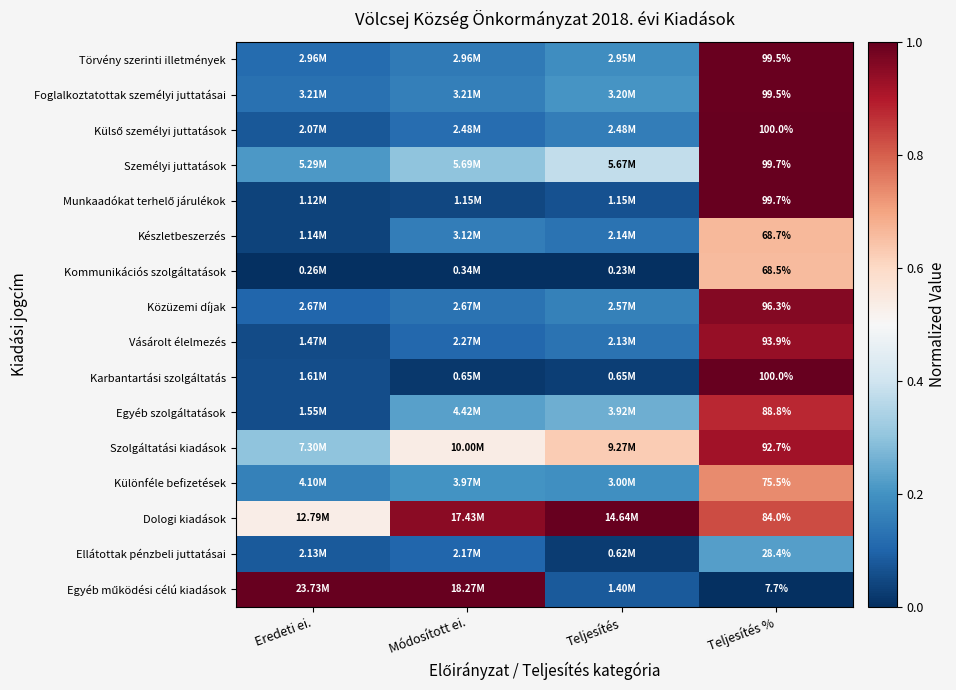

List the series in order of their peak value, lowest first.

Ellátottak pénzbeli juttatásai, Kommunikációs szolgáltatások, Készletbeszerzés, Különféle befizetések, Egyéb szolgáltatások, Szolgáltatási kiadások, Vásárolt élelmezés, Közüzemi díjak, Törvény szerinti illetmények, Foglalkoztatottak személyi juttatásai, Munkaadókat terhelő járulékok, Személyi juttatások, Külső személyi juttatások, Karbantartási szolgáltatás, Dologi kiadások, Egyéb működési célú kiadások